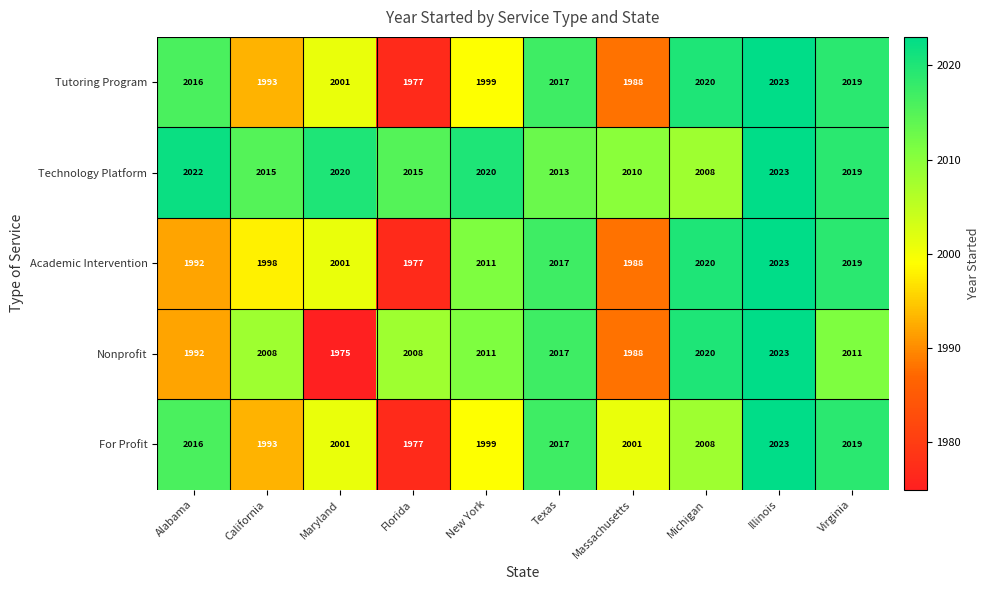

The value of Nonprofit at Texas is 2017. True or false?

True